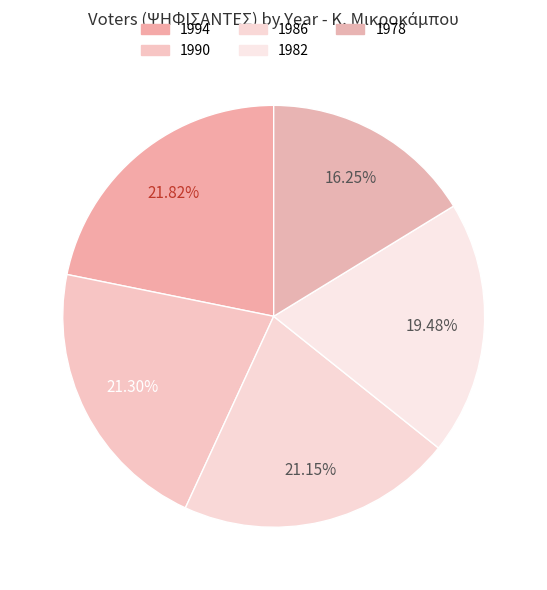

Does 1990 account for over 50% of the chart?

No